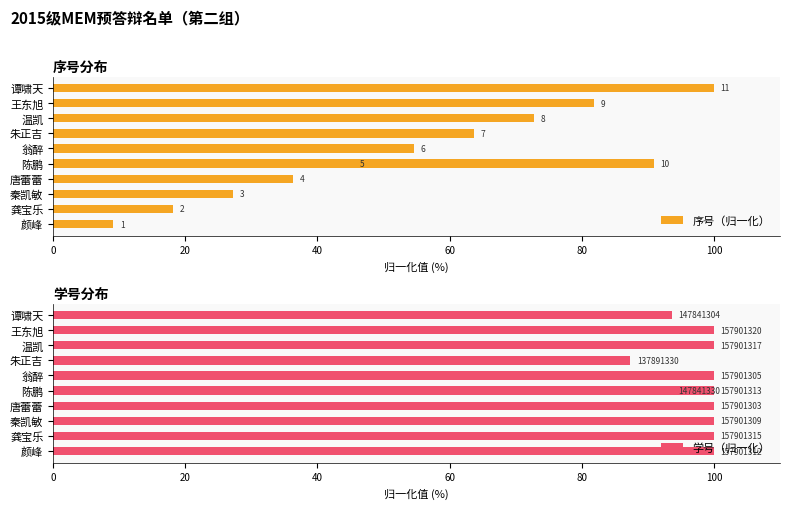

Between 颜峰 and 龚宝乐, which series saw the biggest shift?

序号（归一化）